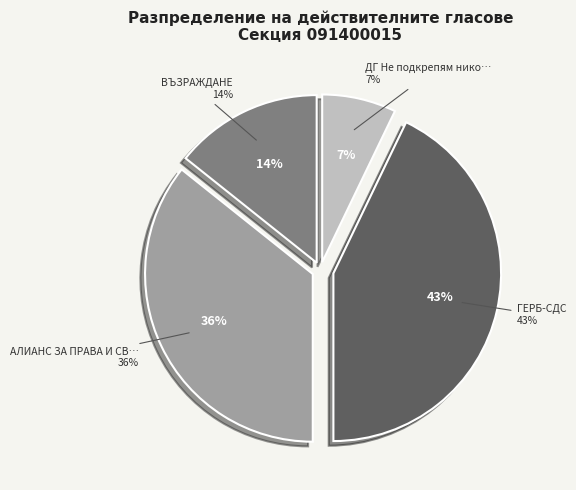

The АЛИАНС ЗА ПРАВА И СВОБОДИ – АПС slice represents 36% of the pie. True or false?

True